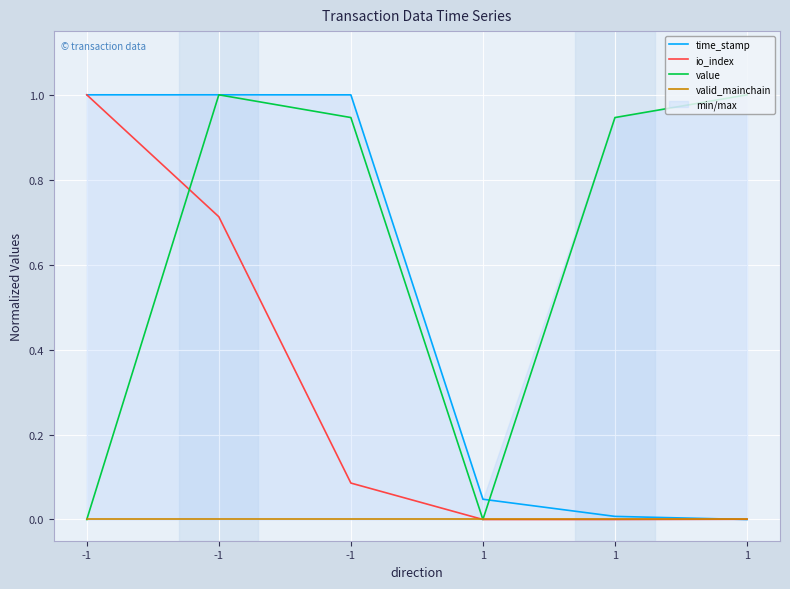

What is the maximum value for io_index?

1.0